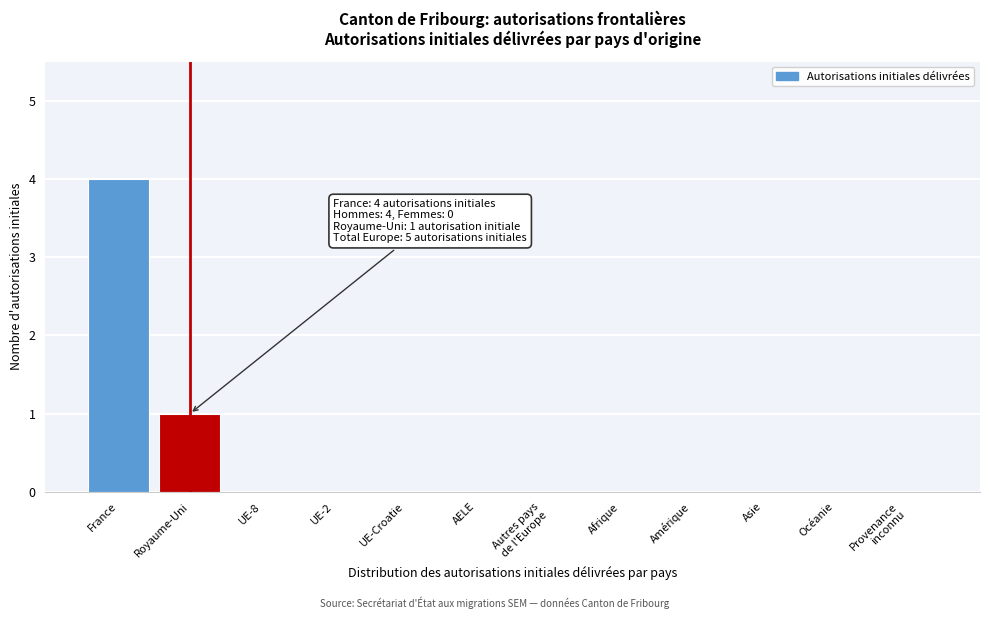

What is the maximum value shown in the chart?

4